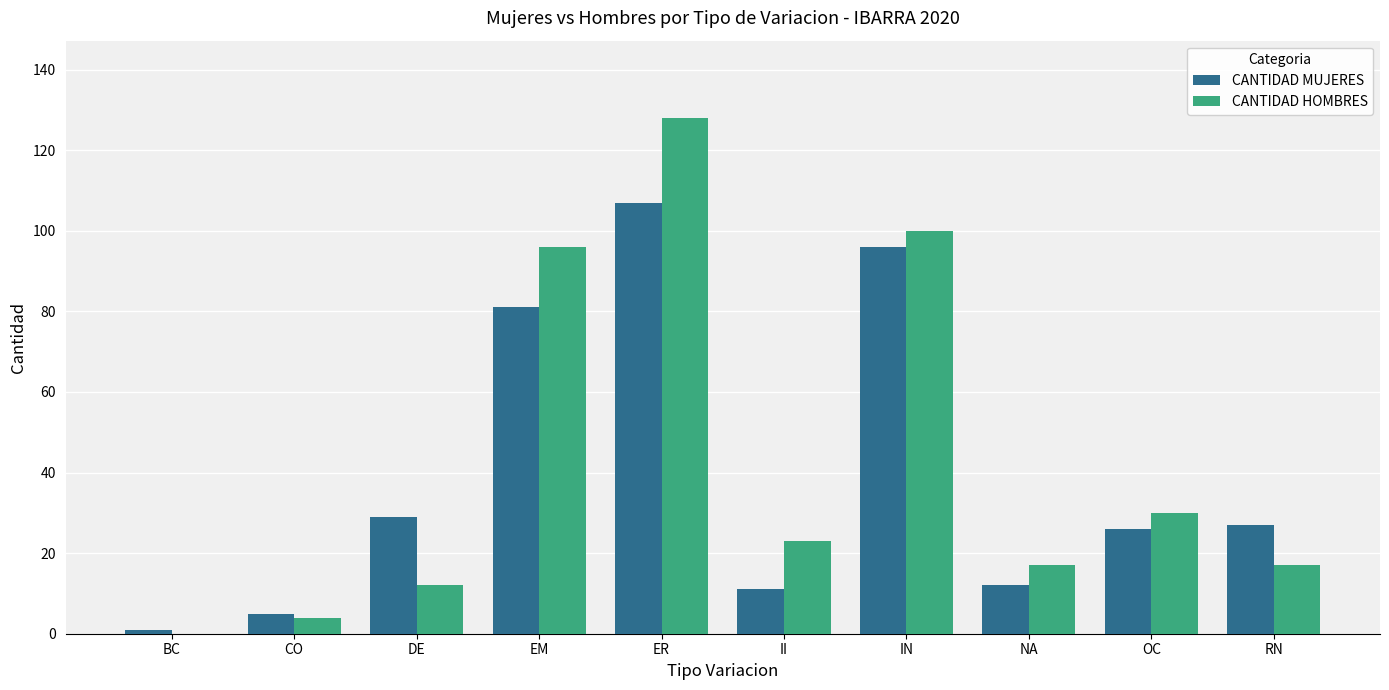

Reading left to right, extract all data points from this chart.

CANTIDAD MUJERES: 1	5	29	81	107	11	96	12	26	27
CANTIDAD HOMBRES: 0	4	12	96	128	23	100	17	30	17